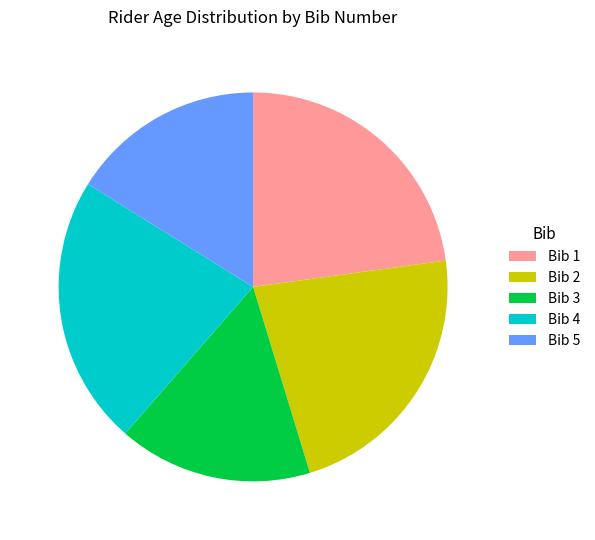

Is the sum of Bib 5 and Bib 4 greater than half?

No